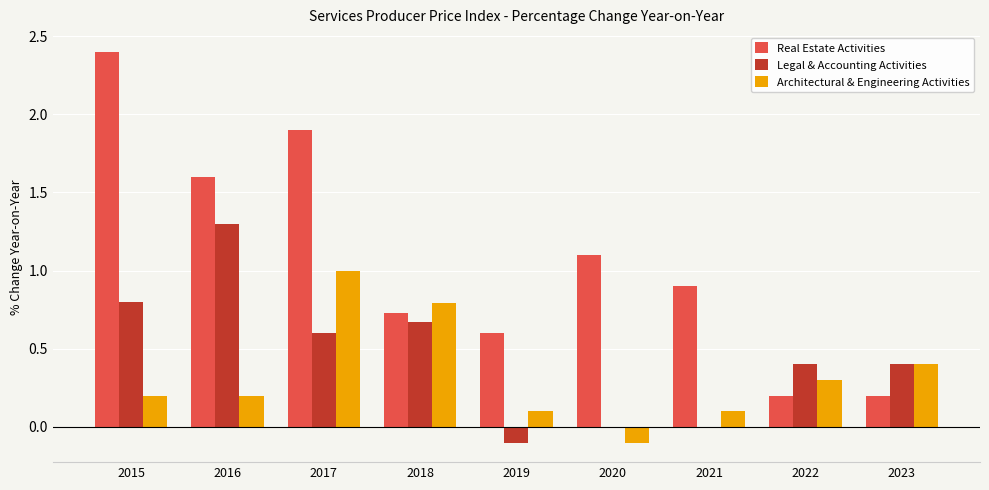

True or false: Real Estate Activities has a value of 0.2 at 2022.

True